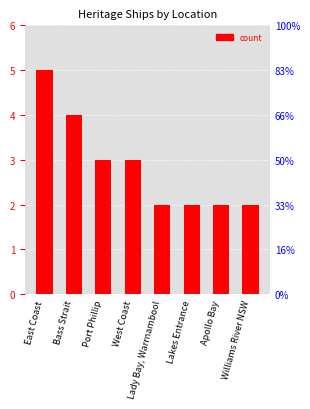

Between East Coast and Lakes Entrance, which is larger?

East Coast